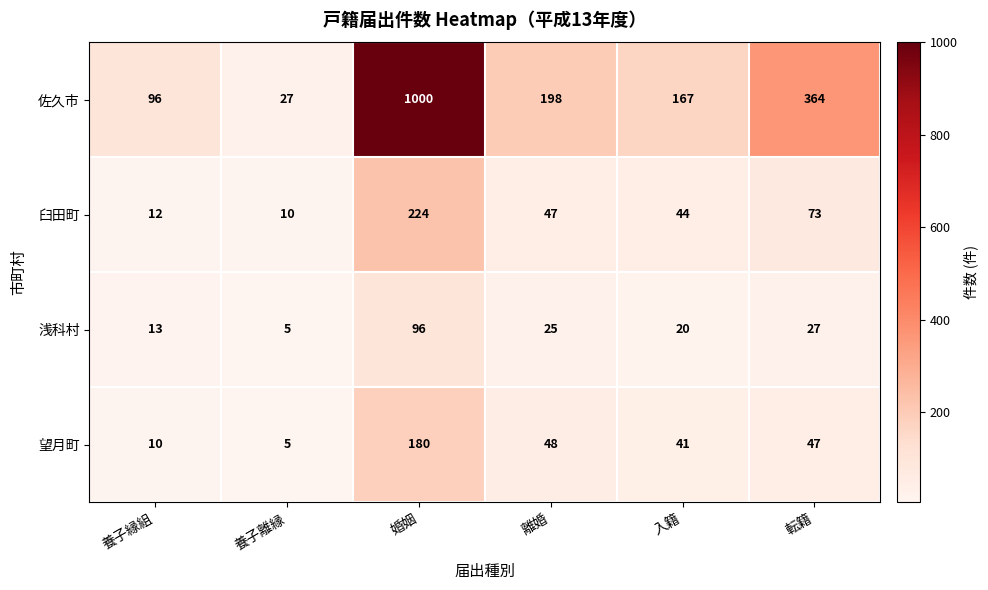

How many data points does each series have?

6